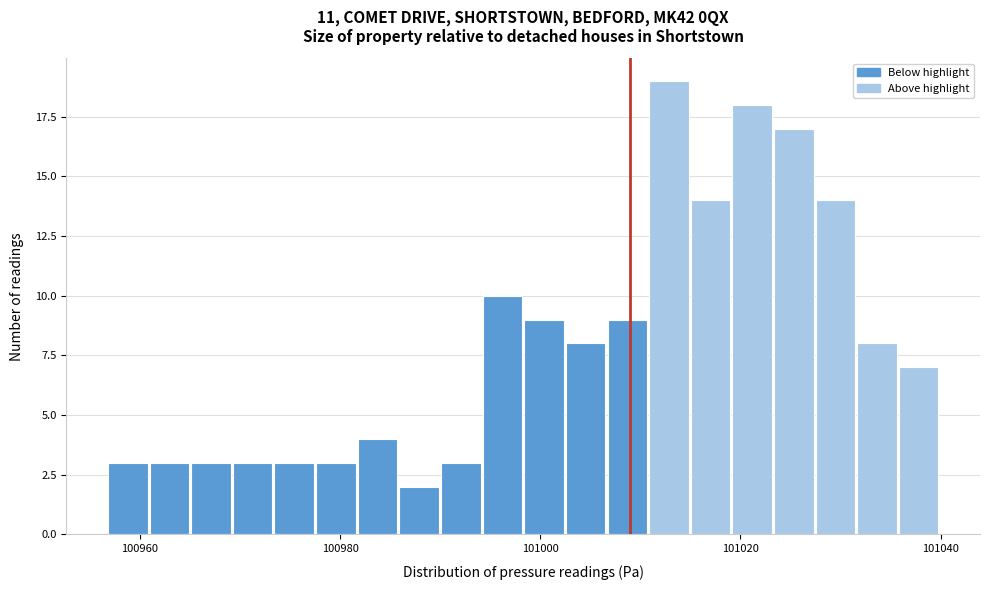

Around what value on the x-axis is the tallest bar? Give the approximate position of its centre, as read against the axis.

101012